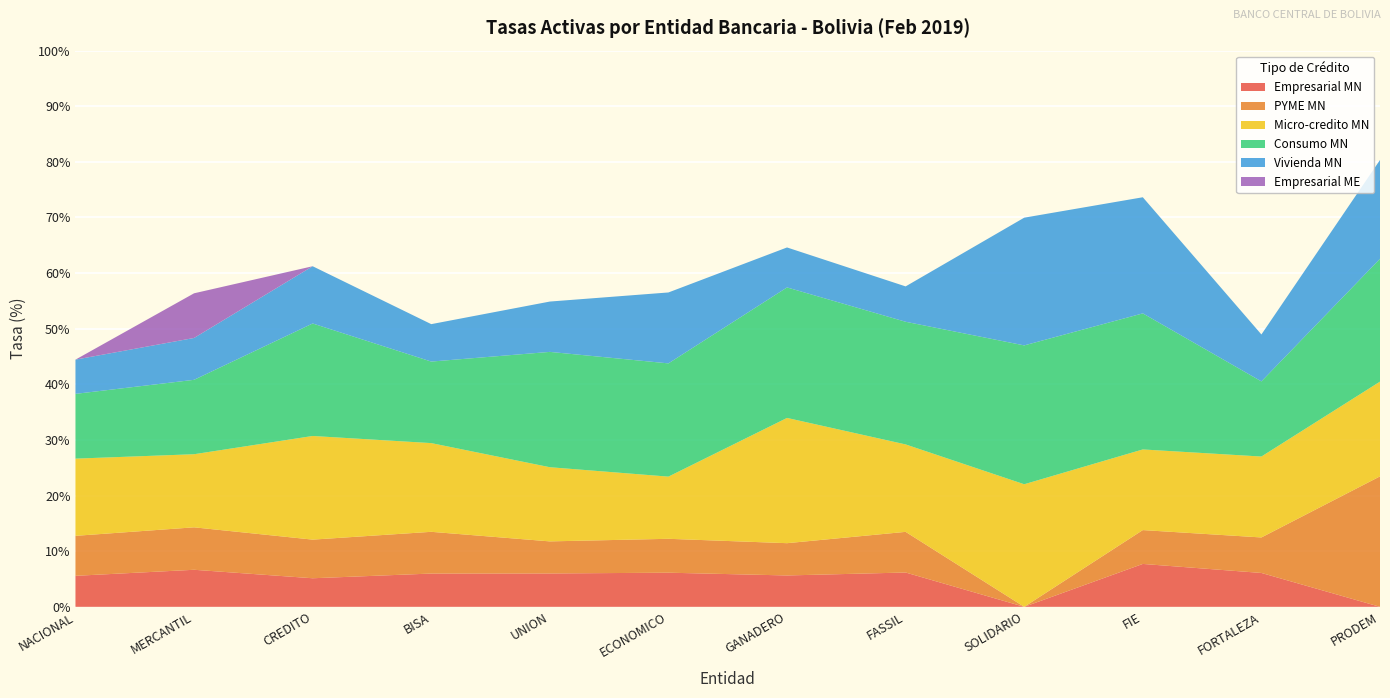

Reading right to left, transcribe all the data shown in this chart.

Empresarial MN: 0.0	6.1	7.7	0.0	6.2	5.6	6.1	6.0	6.0	5.1	6.7	5.6
PYME MN: 23.5	6.4	6.1	0.0	7.3	5.8	6.1	5.8	7.5	6.9	7.6	7.2
Micro-credito MN: 17.0	14.5	14.5	22.0	15.7	22.5	11.2	13.3	15.9	18.6	13.1	13.9
Consumo MN: 22.1	13.5	24.5	25.0	22.1	23.5	20.4	20.7	14.7	20.2	13.4	11.6
Vivienda MN: 17.8	8.4	20.9	23.0	6.4	7.2	12.8	9.0	6.7	10.3	7.5	6.2
Empresarial ME: 0.0	0.0	0.0	0.0	0.0	0.0	0.0	0.0	0.0	0.0	8.0	0.0